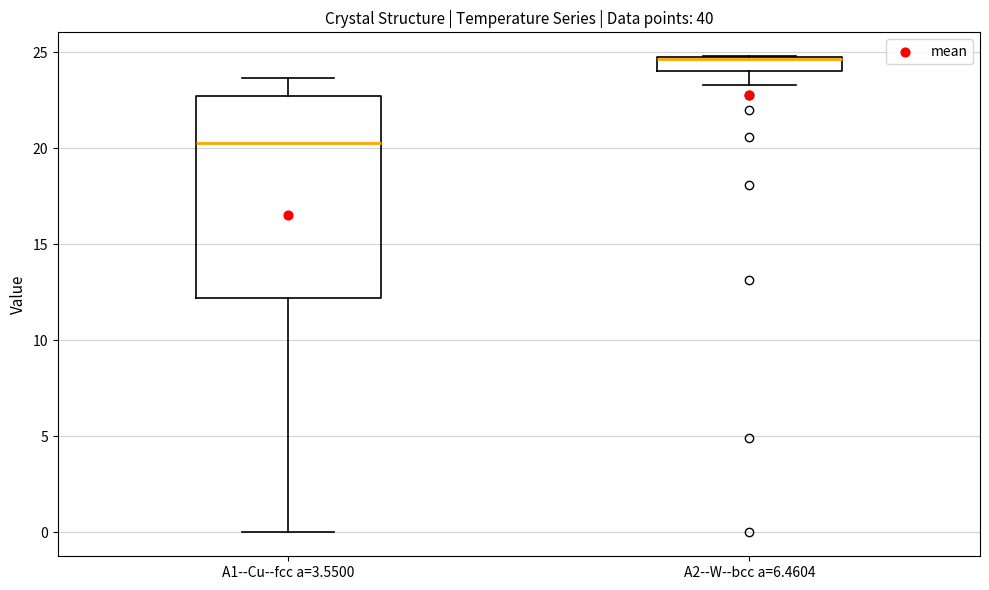

Comparing the boxes themselves (not the whiskers), which one is the tallest?

A1--Cu--fcc a=3.5500